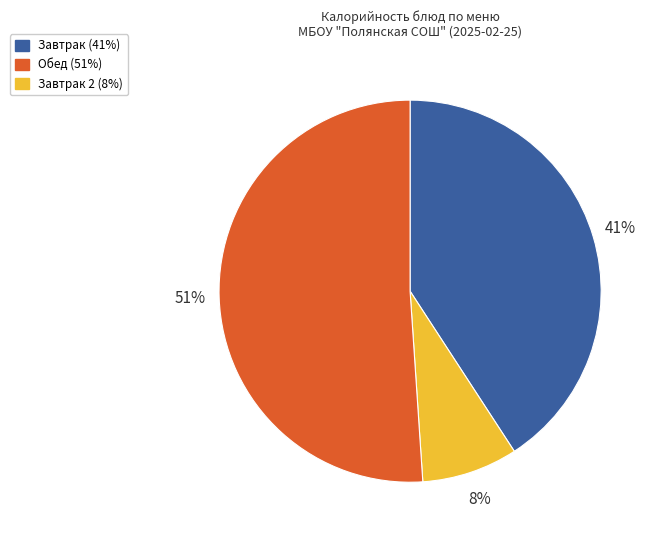

Does any single category account for the majority?

Yes